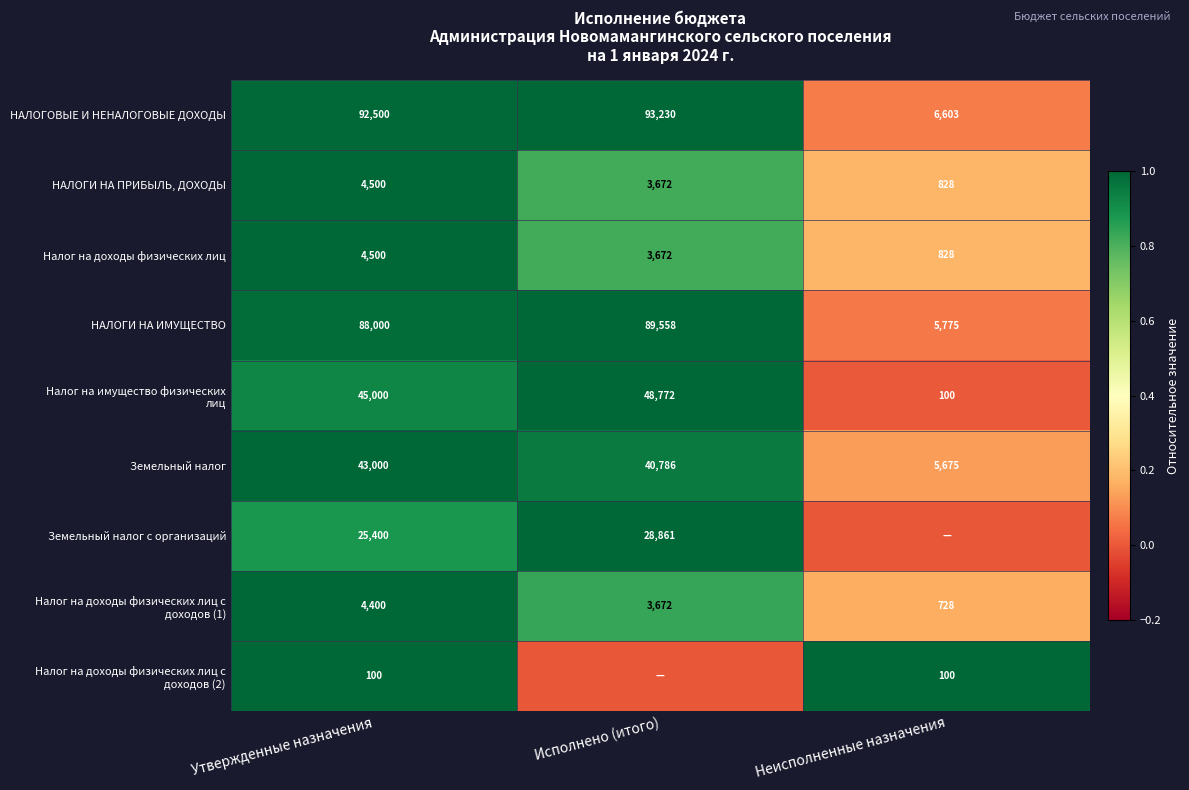

At how many categories does at least one series exceed 0?

3